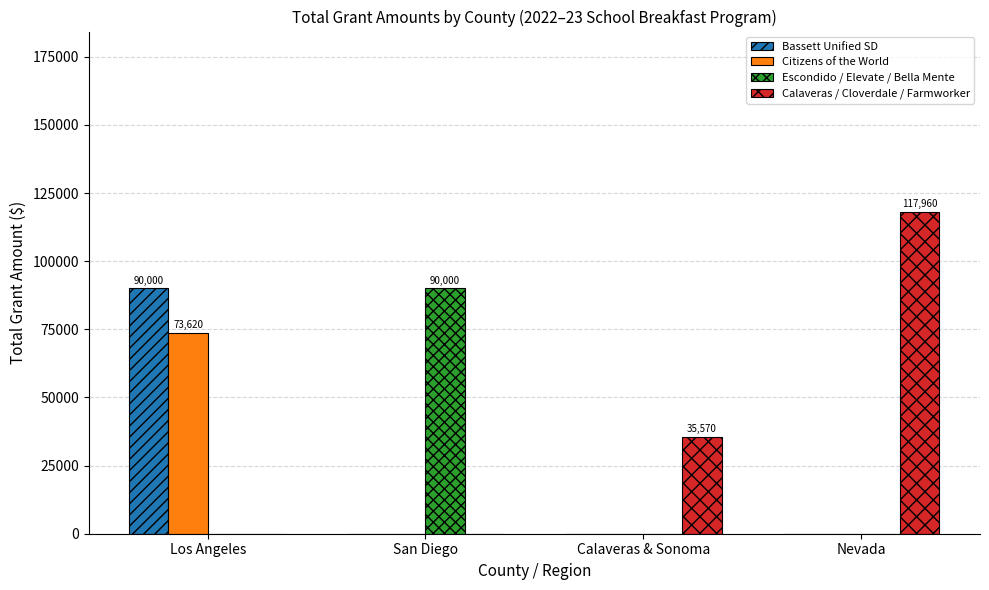

Between Los Angeles and Calaveras & Sonoma, which series saw the biggest shift?

Bassett Unified SD